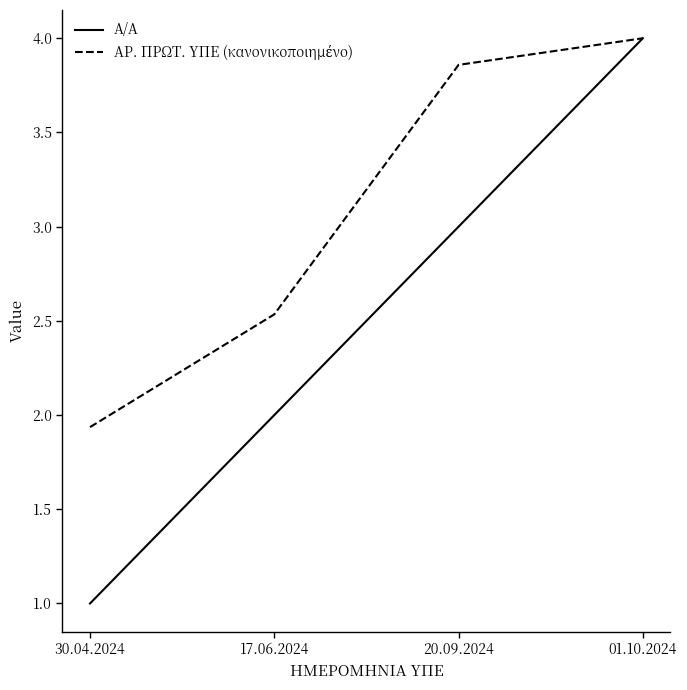

The Α/Α series shows 1.0 at 30.04.2024. True or false?

True